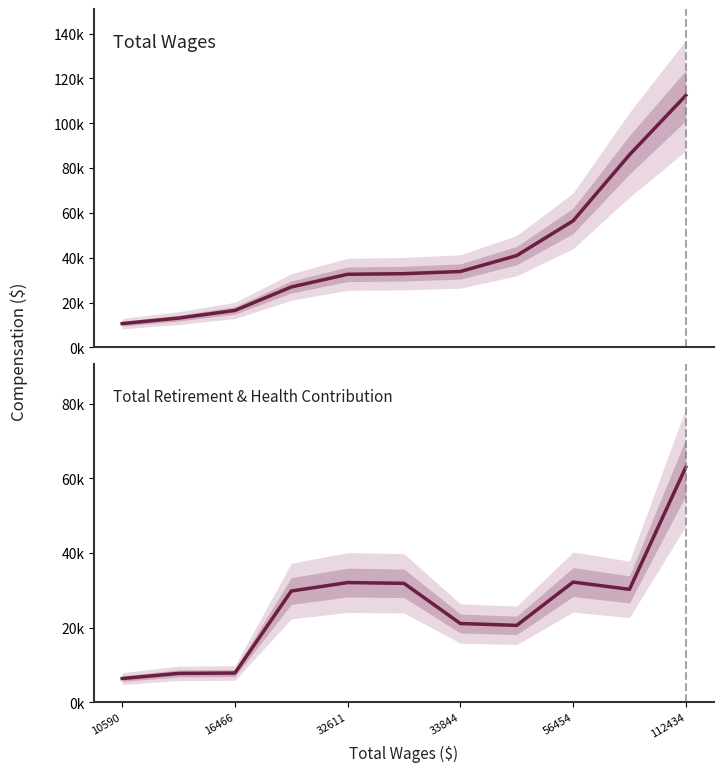

What is the value of the Total Wages point at the 8th from the left?

40947